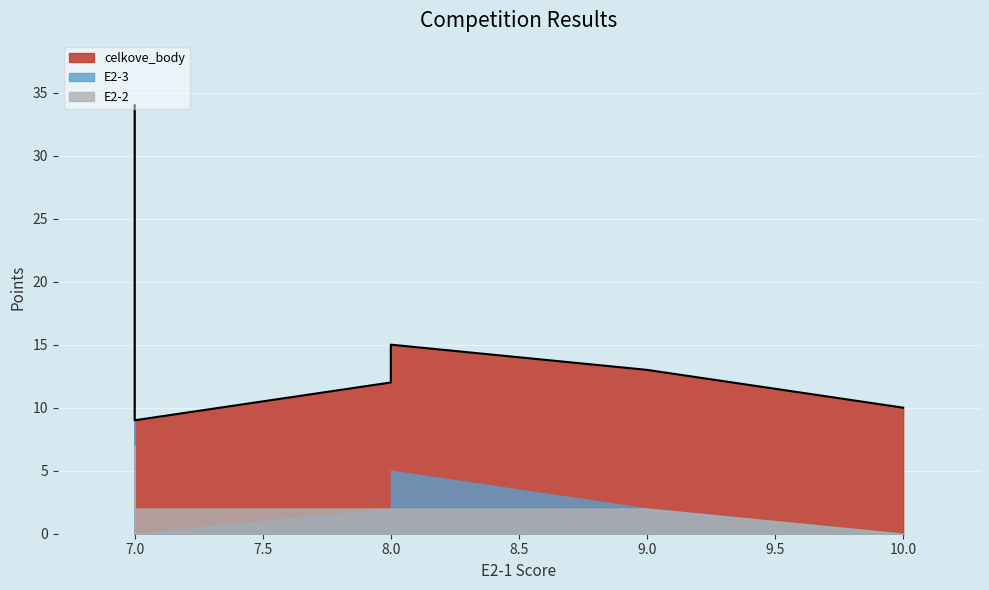

At which label is E2-3 closest to 5?

8